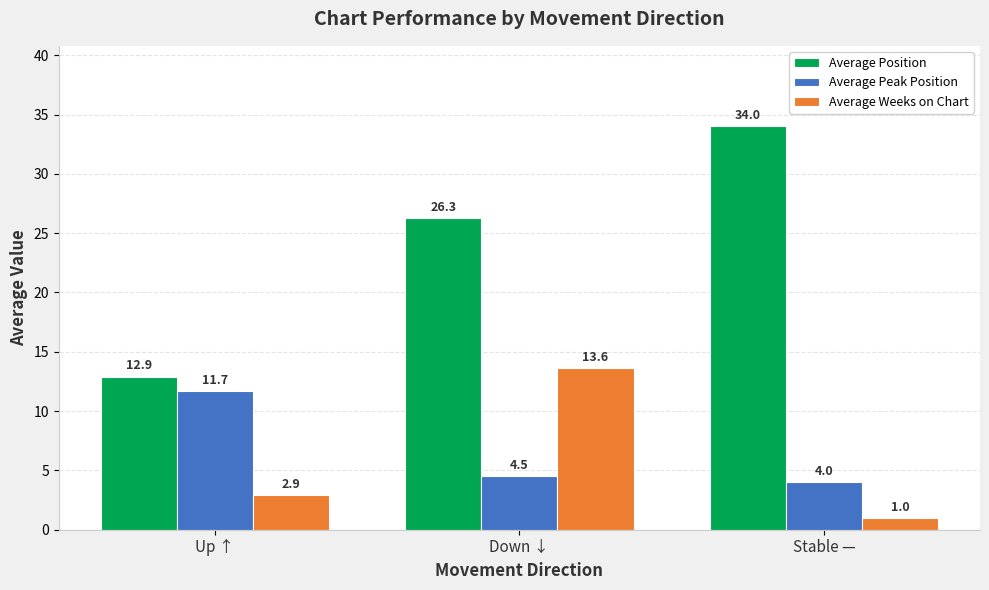

How many bars are there in total?

9